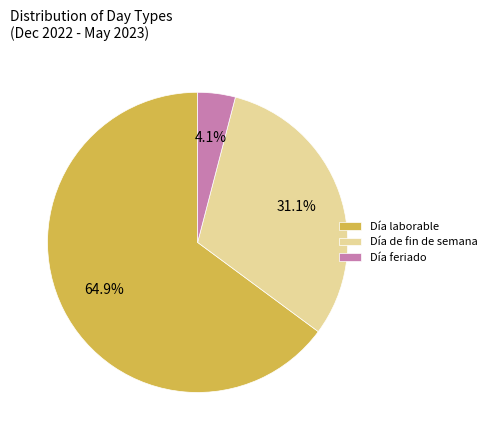

Combined, do Día laborable and Día feriado account for over 50%?

Yes